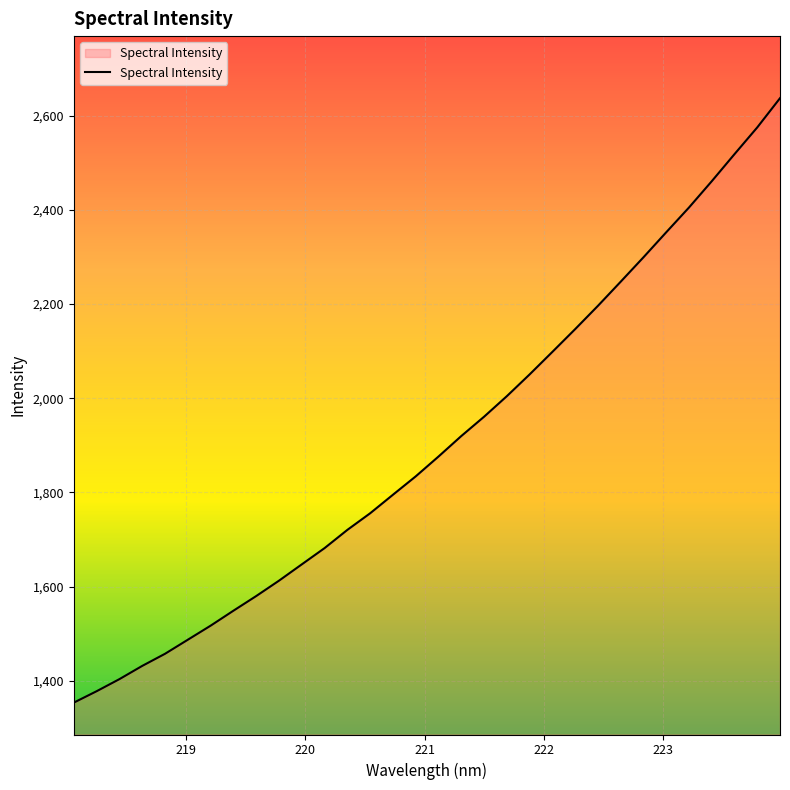

What is the maximum value shown in the chart?

2636.9